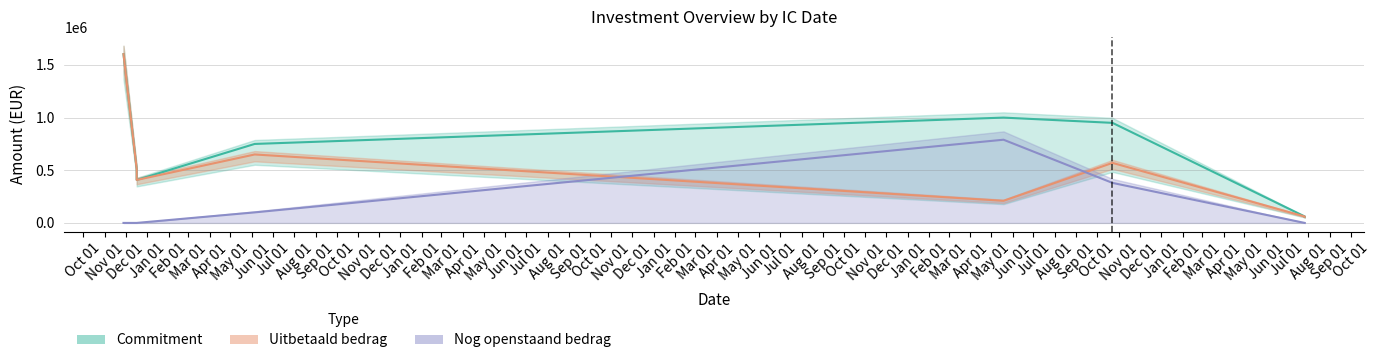

How many values in Nog openstaand bedrag are above zero?

3